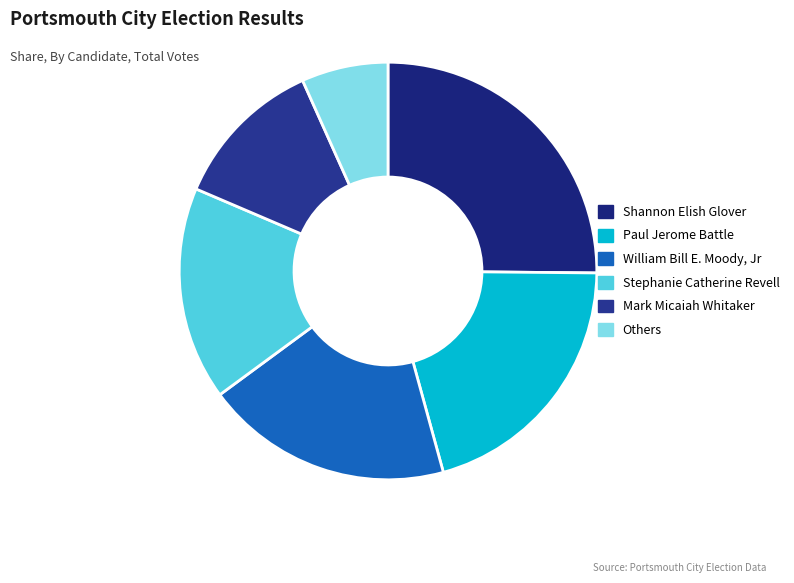

Is it true that Others is 7% of the pie?

True